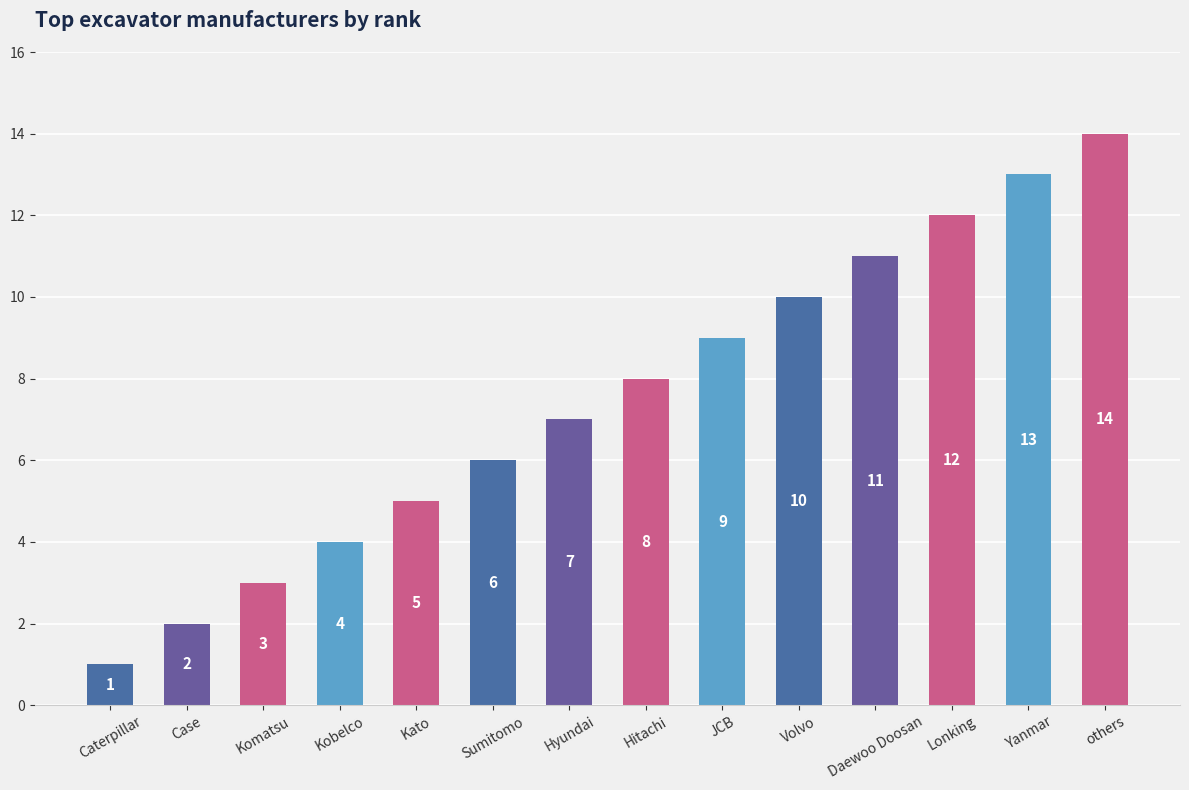

How many bars are there in total?

14